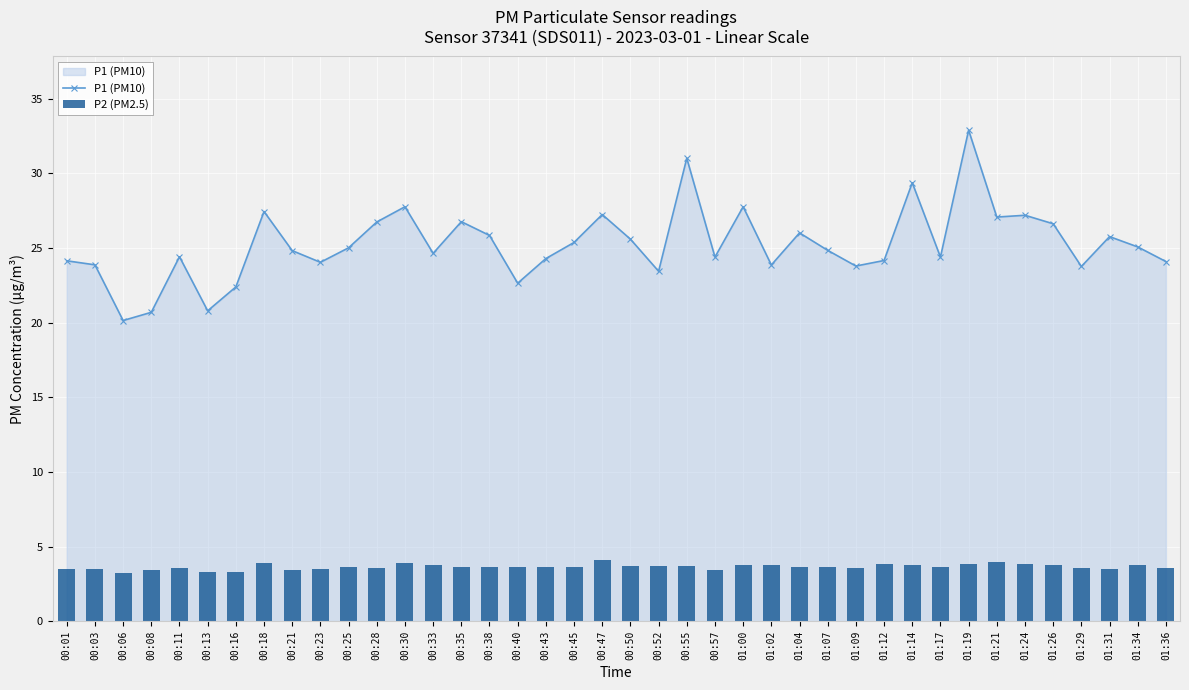

Reading right to left, list all the values displayed in this chart.

P1 (PM10): 01:36=24.1	01:34=25.1	01:31=25.8	01:29=23.8	01:26=26.6	01:24=27.2	01:21=27.1	01:19=32.9	01:17=24.4	01:14=29.4	01:12=24.2	01:09=23.8	01:07=24.9	01:04=26.0	01:02=23.9	01:00=27.8	00:57=24.4	00:55=31.0	00:52=23.4	00:50=25.6	00:47=27.2	00:45=25.4	00:43=24.3	00:40=22.6	00:38=25.9	00:35=26.8	00:33=24.6	00:30=27.8	00:28=26.8	00:25=25.0	00:23=24.1	00:21=24.8	00:18=27.4	00:16=22.4	00:13=20.8	00:11=24.4	00:08=20.7	00:06=20.1	00:03=23.9	00:01=24.1
P2 (PM2.5): 01:36=3.6	01:34=3.8	01:31=3.5	01:29=3.6	01:26=3.8	01:24=3.8	01:21=3.9	01:19=3.9	01:17=3.6	01:14=3.8	01:12=3.9	01:09=3.6	01:07=3.6	01:04=3.7	01:02=3.8	01:00=3.8	00:57=3.5	00:55=3.7	00:52=3.7	00:50=3.7	00:47=4.1	00:45=3.6	00:43=3.7	00:40=3.6	00:38=3.7	00:35=3.7	00:33=3.8	00:30=3.9	00:28=3.6	00:25=3.6	00:23=3.5	00:21=3.4	00:18=3.9	00:16=3.3	00:13=3.3	00:11=3.6	00:08=3.4	00:06=3.3	00:03=3.5	00:01=3.5